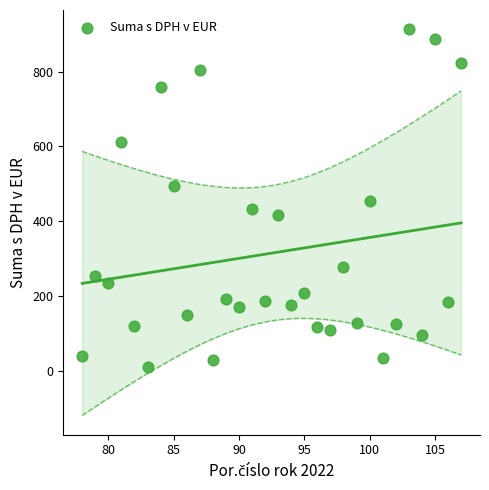

What is the range of X values (max minus min)?

29.0